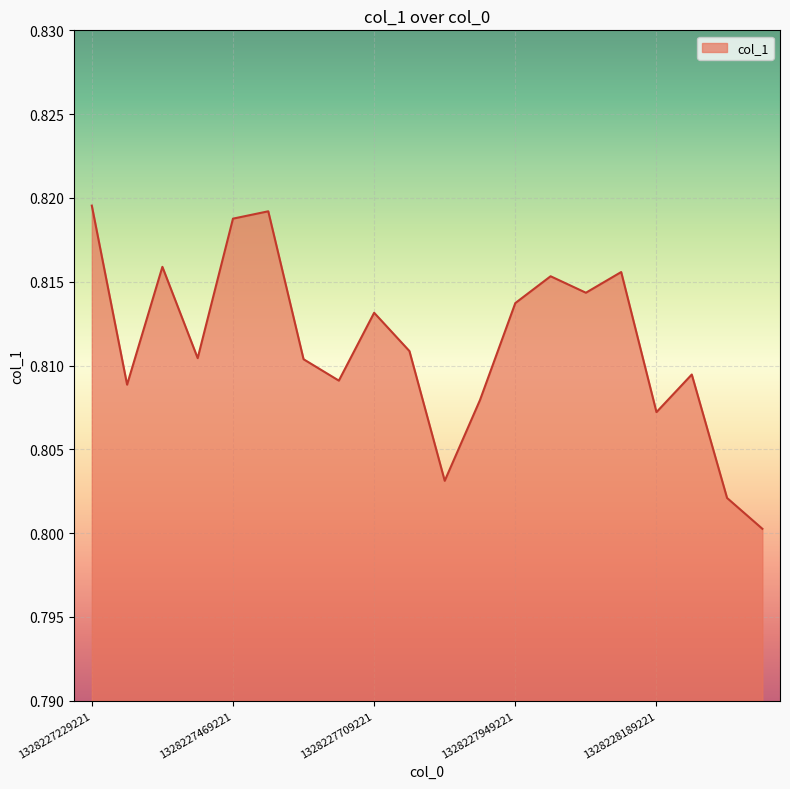

Which label corresponds to the largest value in the chart?

1328227229221